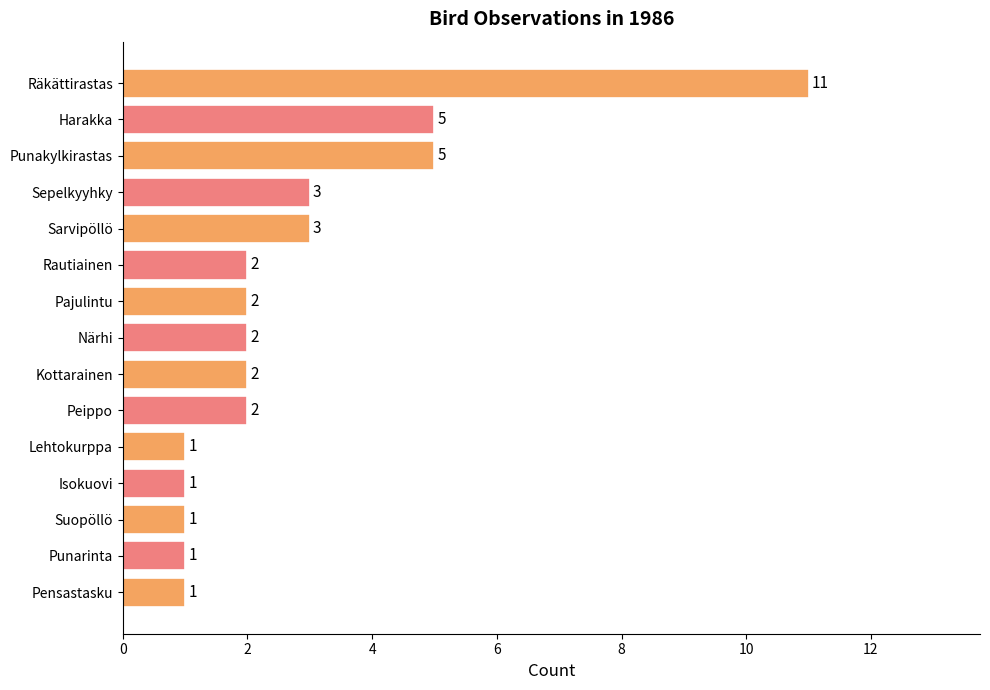

Count the number of categories in the chart.

15